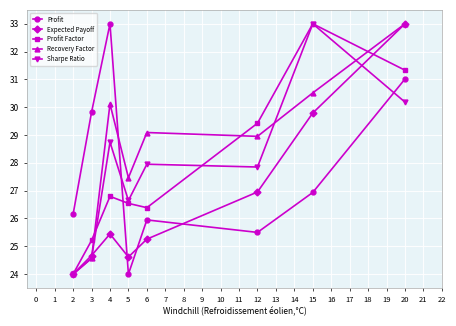

Between 2 and 6, which series saw the biggest shift?

Recovery Factor